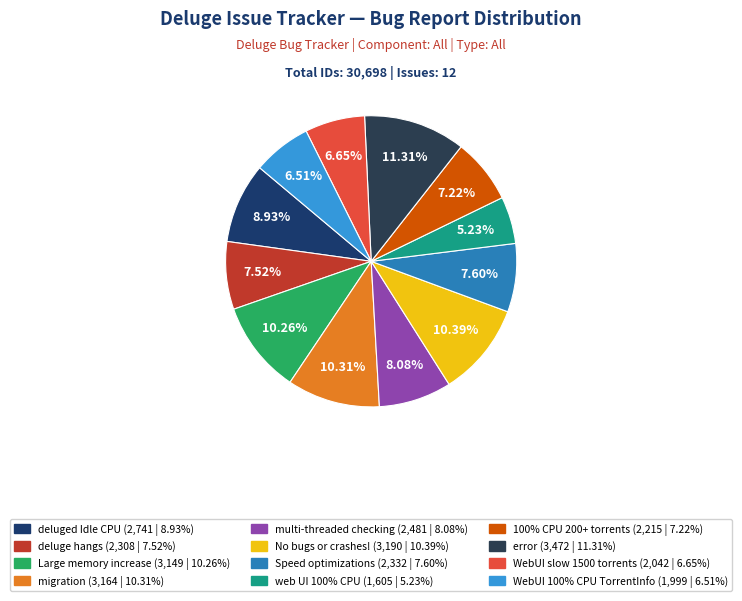

What is the smallest slice in the pie chart?

web UI 100% CPU